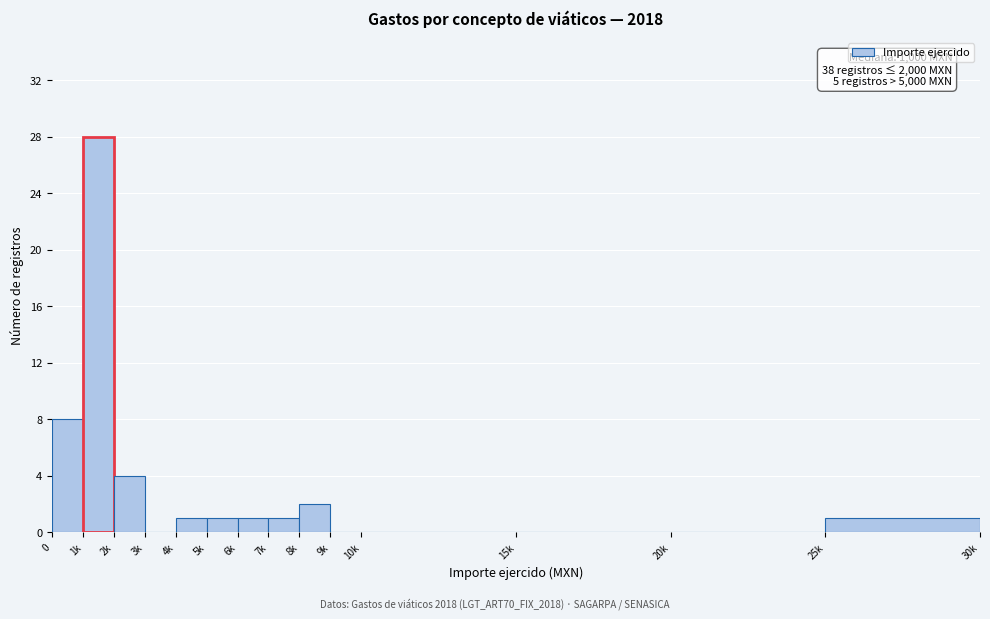

Reading left to right, what are all the values shown in this chart?

0=8	1k=28	2k=4	3k=0	4k=1	5k=1	6k=1	7k=1	8k=2	9k=0	10k=0	15k=0	20k=0	25k=1